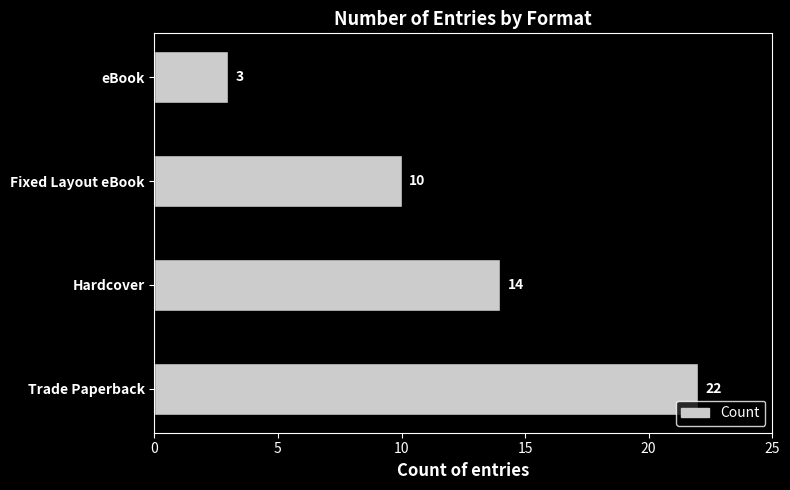

List the labels in order of value, smallest first.

eBook, Fixed Layout eBook, Hardcover, Trade Paperback